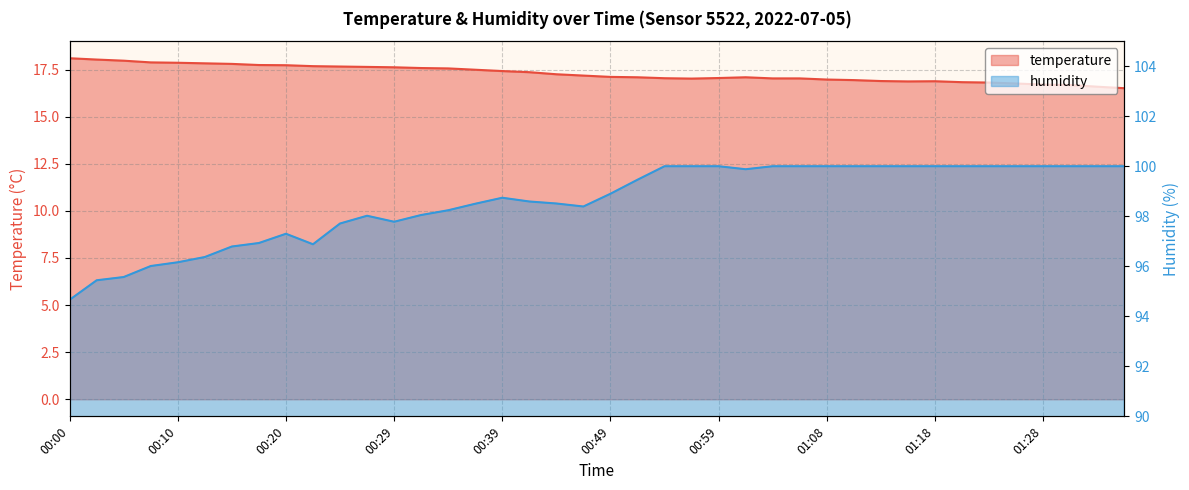

True or false: humidity and temperature intersect in this chart.

False